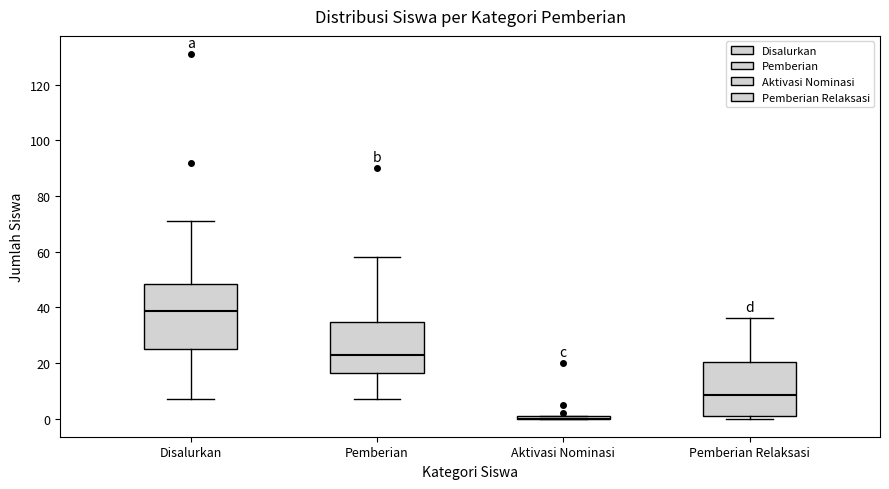

Where does the upper whisker of the box for Pemberian Relaksasi end on the y-axis? The values are not printed on the chart, so give them approximately, as read against the axis.

36